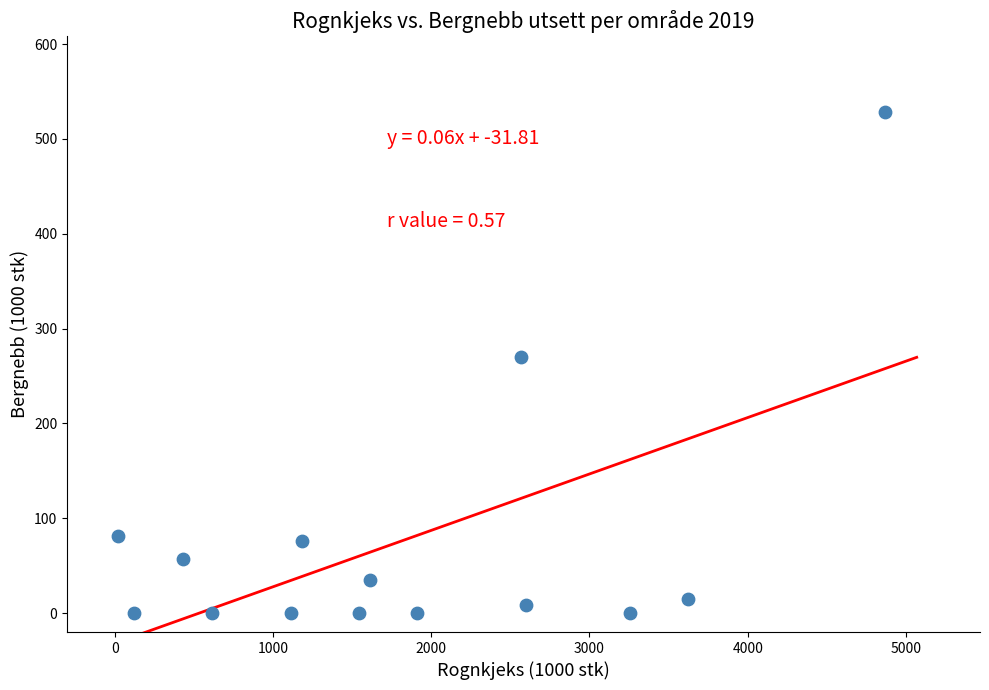

What is the range of Y values (max minus min)?

528.1